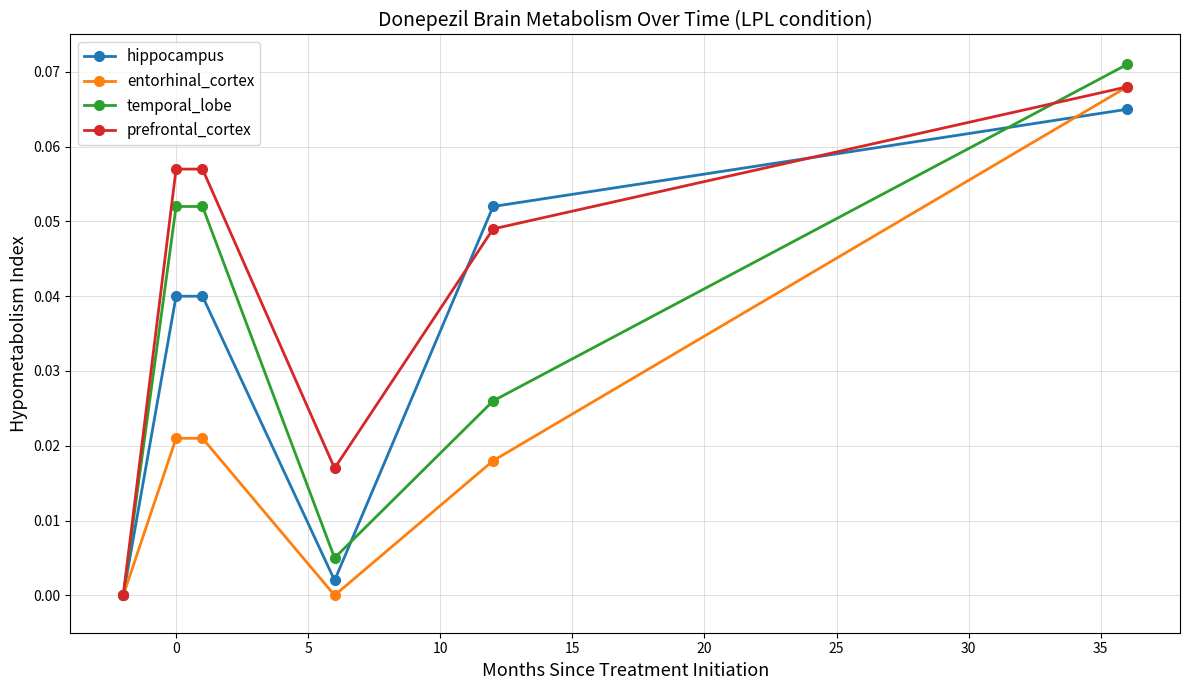

True or false: hippocampus has more than 1 points higher than both neighbors.

False